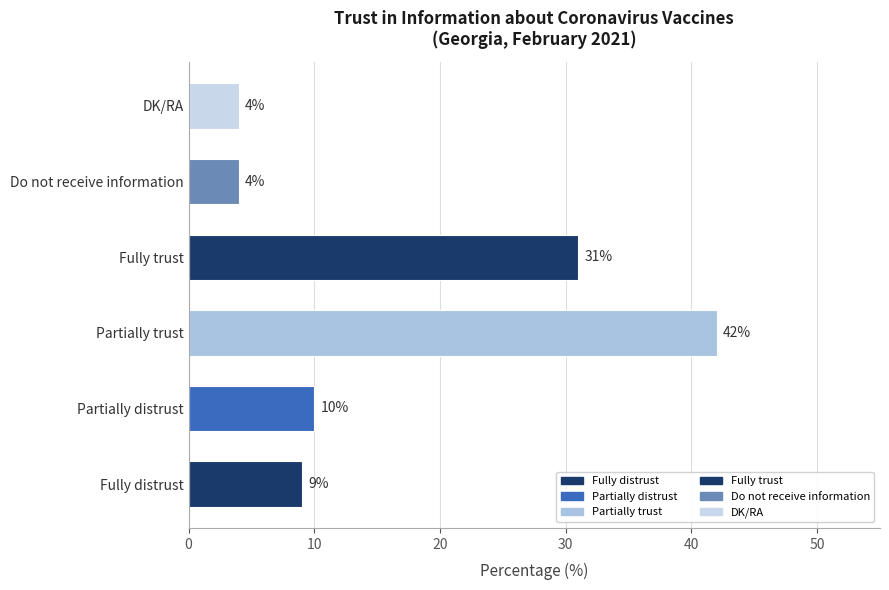

How many values are below 10?

3